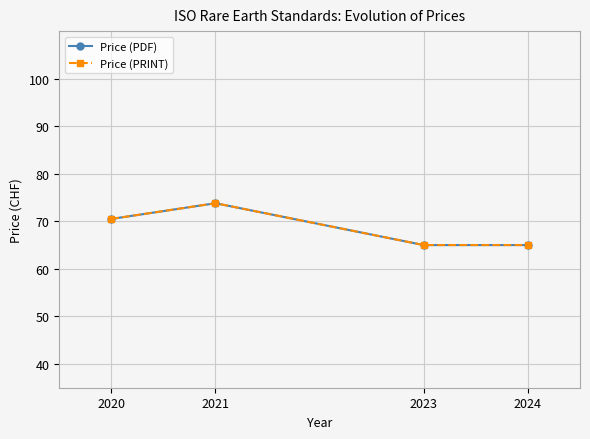

The Price (PDF) series shows 15.5 at 2021. True or false?

False